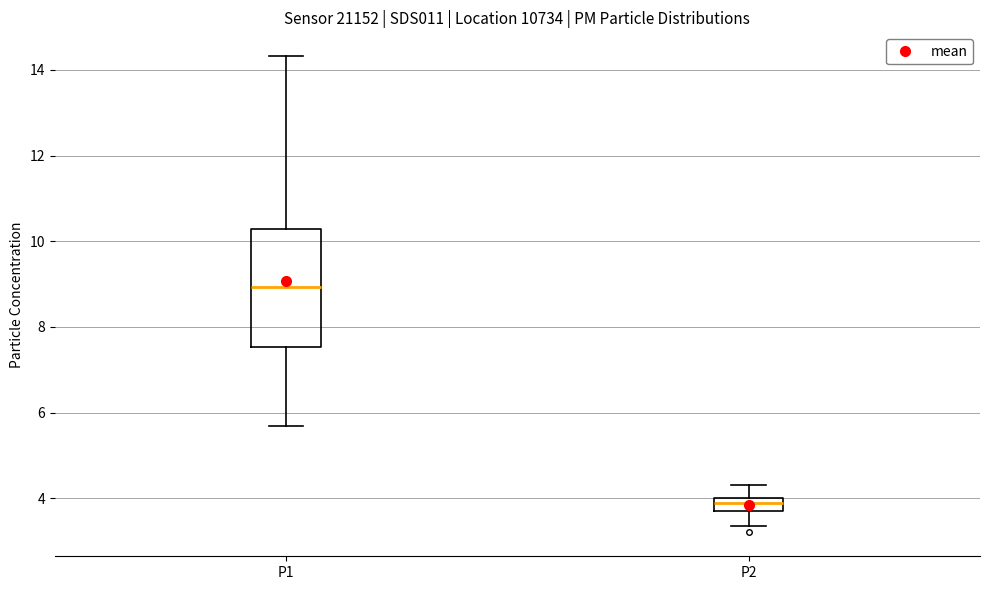

Which box's median line is the lowest?

P2